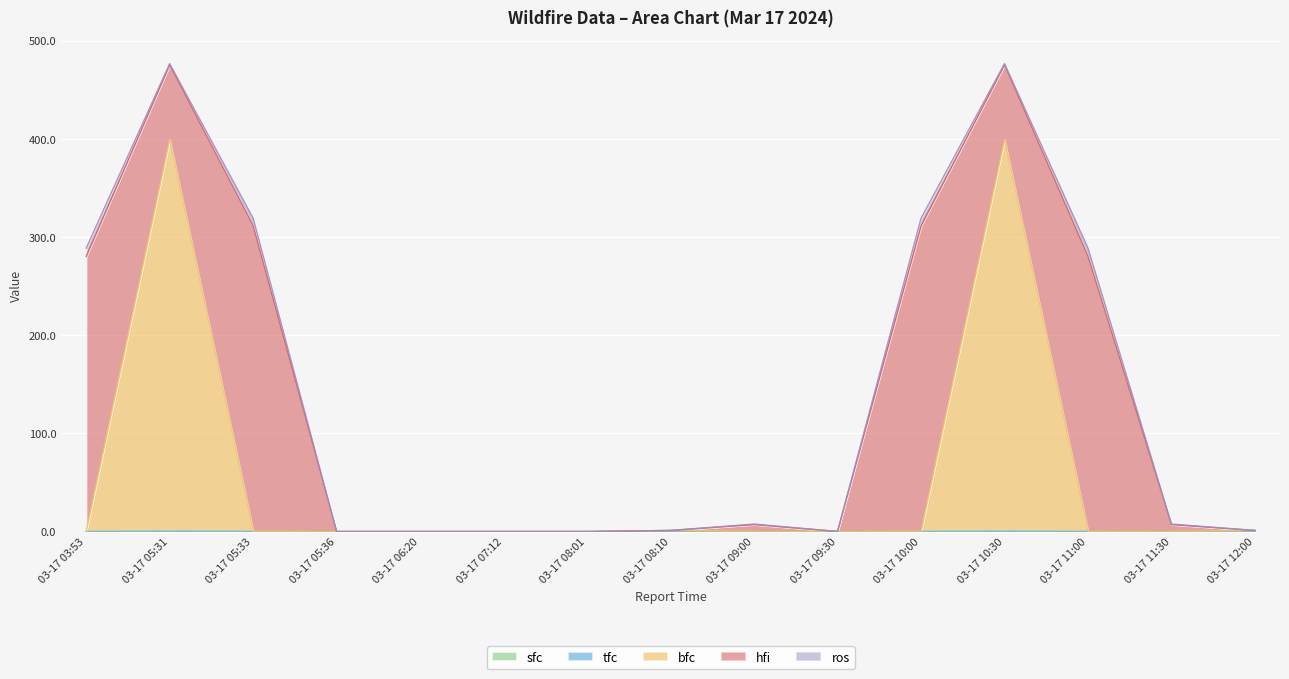

What is the approximate value of bfc at 03-17 08:01?

0.1